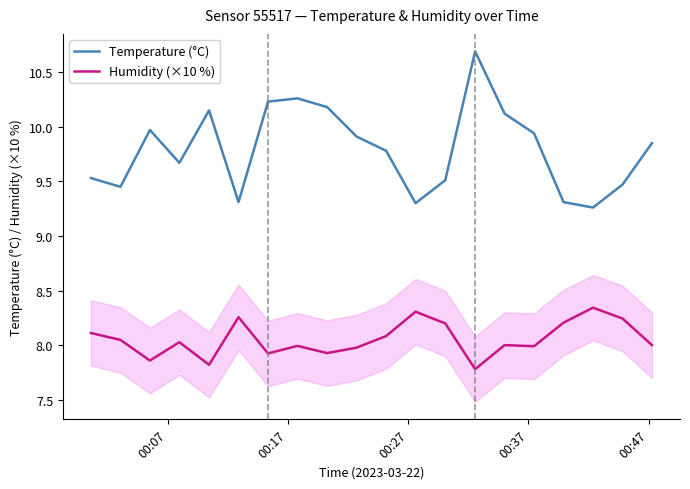

How many distinct data groups are displayed?

2